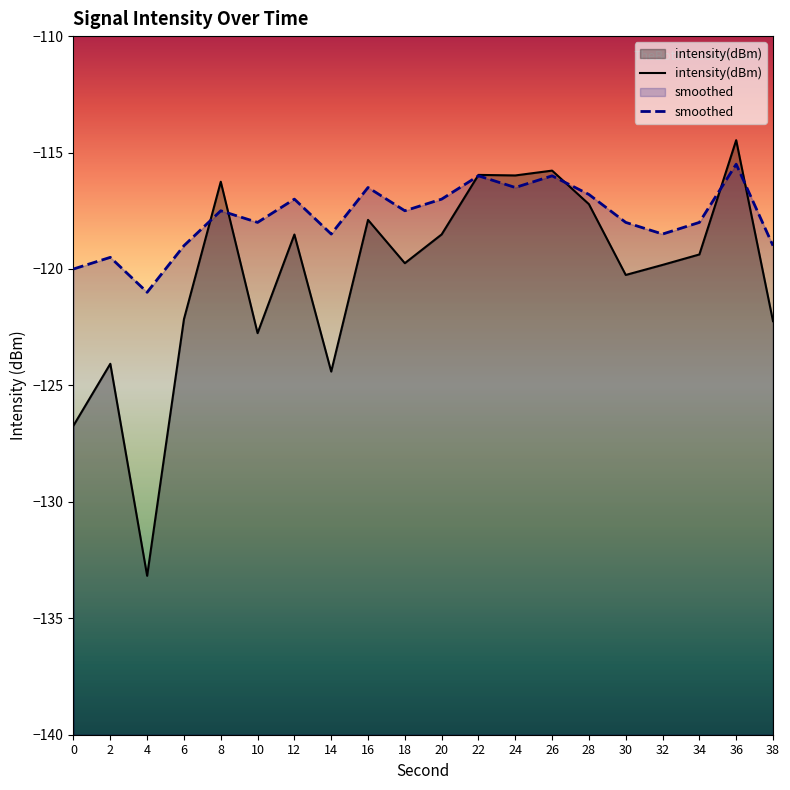

Does the chart display data point markers on the line(s)?

No